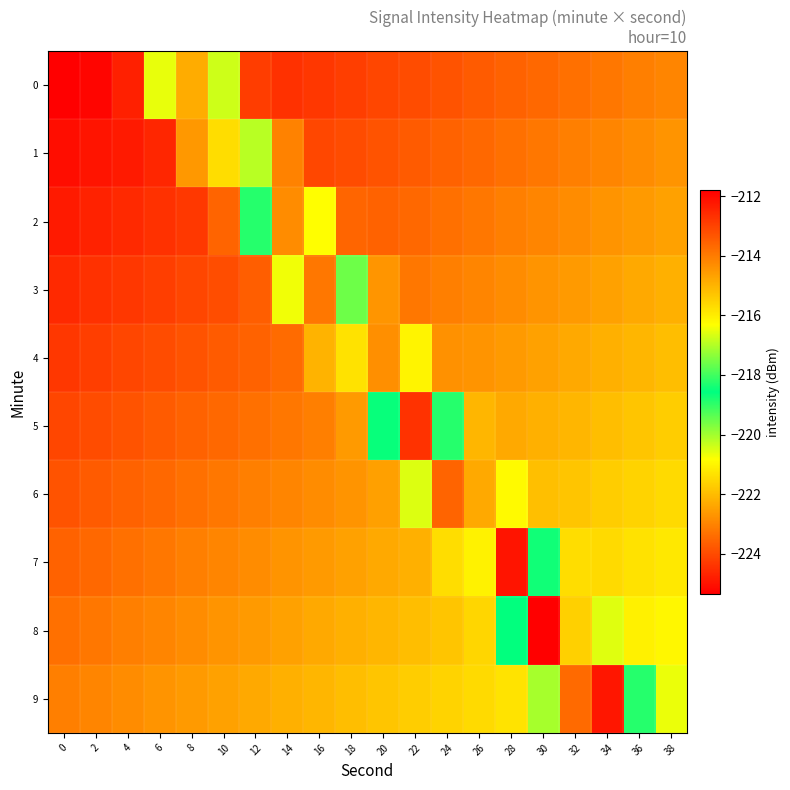

Reading left to right, extract all data points from this chart.

0: 0=-225.3	2=-225.2	4=-224.7	6=-220.6	8=-214.8	10=-220.4	12=-224.2	14=-224.5	16=-224.3	18=-224.2	20=-224.1	22=-224.0	24=-223.8	26=-223.7	28=-223.6	30=-223.5	32=-223.3	34=-223.2	36=-223.1	38=-223.0
1: 0=-225.1	2=-225.0	4=-224.8	6=-224.6	8=-222.6	10=-215.7	12=-216.9	14=-223.0	16=-224.1	18=-224.0	20=-223.8	22=-223.7	24=-223.6	26=-223.5	28=-223.3	30=-223.2	32=-223.1	34=-223.0	36=-222.8	38=-222.7
2: 0=-224.8	2=-224.7	4=-224.6	6=-224.5	8=-224.3	10=-223.5	12=-218.2	14=-214.3	16=-220.8	18=-223.5	20=-223.6	22=-223.5	24=-223.3	26=-223.2	28=-223.1	30=-223.0	32=-222.8	34=-222.7	36=-222.6	38=-222.5
3: 0=-224.6	2=-224.5	4=-224.3	6=-224.2	8=-224.1	10=-224.0	12=-223.7	14=-220.7	16=-213.9	18=-217.6	20=-222.7	22=-223.2	24=-223.1	26=-223.0	28=-222.8	30=-222.7	32=-222.6	34=-222.5	36=-222.3	38=-222.2
4: 0=-224.3	2=-224.2	4=-224.1	6=-224.0	8=-223.8	10=-223.7	12=-223.6	14=-223.4	16=-222.2	18=-215.8	20=-214.3	22=-221.0	24=-222.8	26=-222.7	28=-222.6	30=-222.5	32=-222.3	34=-222.2	36=-222.1	38=-222.0
5: 0=-224.1	2=-224.0	4=-223.8	6=-223.7	8=-223.6	10=-223.5	12=-223.3	14=-223.2	16=-223.1	18=-222.6	20=-218.5	22=-212.7	24=-218.2	26=-222.1	28=-222.3	30=-222.2	32=-222.1	34=-222.0	36=-221.8	38=-221.7
6: 0=-223.8	2=-223.7	4=-223.6	6=-223.5	8=-223.3	10=-223.2	12=-223.1	14=-223.0	16=-222.8	18=-222.7	20=-222.5	22=-220.5	24=-213.6	26=-214.8	28=-220.9	30=-221.9	32=-221.8	34=-221.7	36=-221.6	38=-221.5
7: 0=-223.6	2=-223.5	4=-223.3	6=-223.2	8=-223.1	10=-223.0	12=-222.8	14=-222.7	16=-222.6	18=-222.5	20=-222.3	22=-222.2	24=-221.4	26=-216.1	28=-212.2	30=-218.7	32=-221.4	34=-221.5	36=-221.3	38=-221.2
8: 0=-223.3	2=-223.2	4=-223.1	6=-223.0	8=-222.8	10=-222.7	12=-222.6	14=-222.5	16=-222.3	18=-222.2	20=-222.1	22=-222.0	24=-221.8	26=-221.5	28=-218.6	30=-211.8	32=-215.5	34=-220.5	36=-221.1	38=-221.0
9: 0=-223.1	2=-223.0	4=-222.8	6=-222.7	8=-222.6	10=-222.5	12=-222.3	14=-222.2	16=-222.1	18=-222.0	20=-221.8	22=-221.7	24=-221.6	26=-221.5	28=-221.3	30=-220.0	32=-213.7	34=-212.2	36=-218.9	38=-220.6